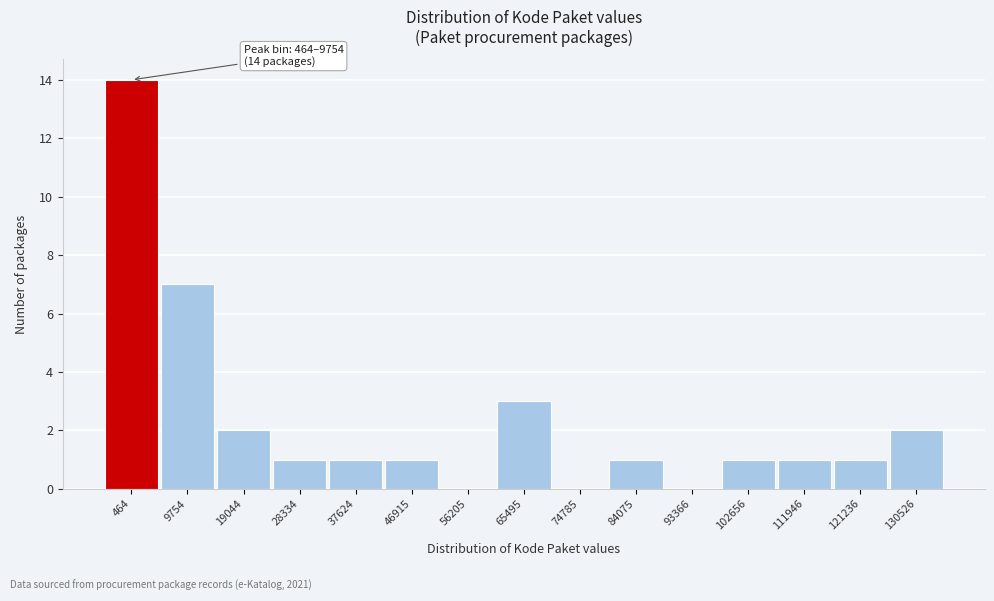

Reading left to right, transcribe all the data shown in this chart.

464=14	9754=7	19044=2	28334=1	37624=1	46915=1	56205=0	65495=3	74785=0	84075=1	93366=0	102656=1	111946=1	121236=1	130526=2